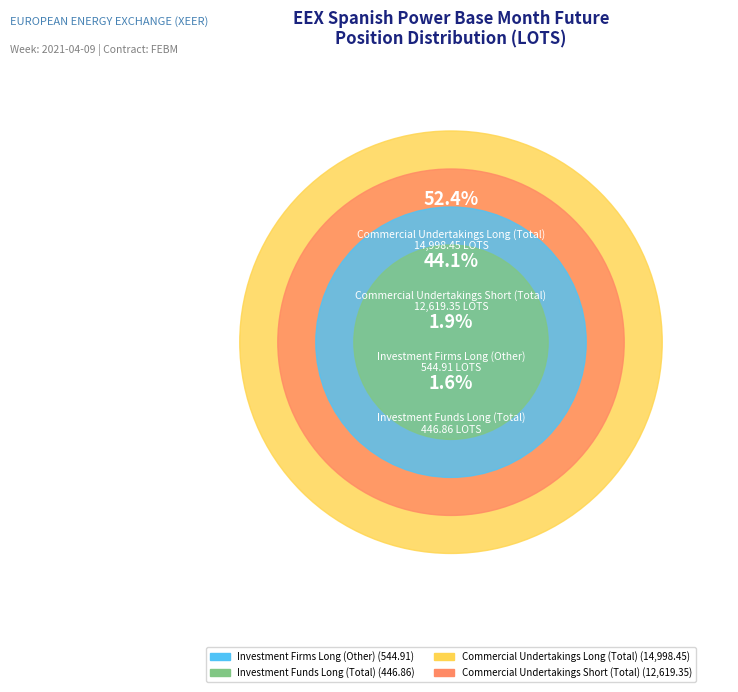

Combined, do Investment Firms Long (Other) and Investment Funds Long (Total) account for over 50%?

No